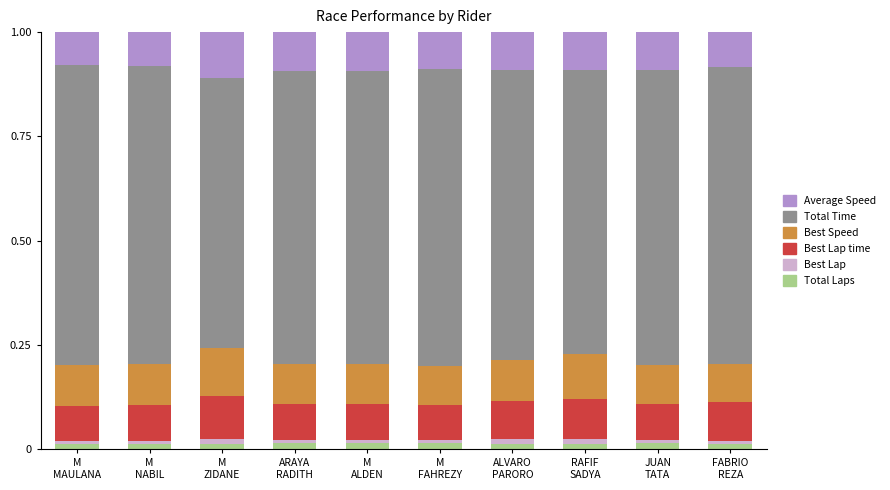

At how many categories does at least one series exceed 0?

10